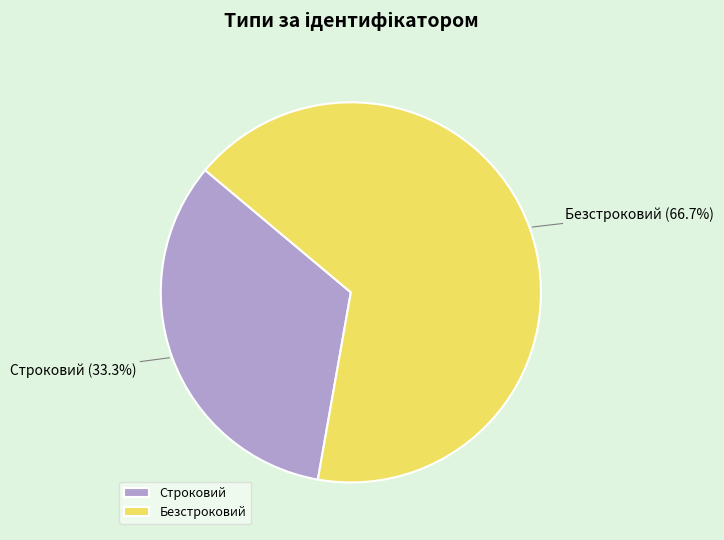

Does any single category account for the majority?

Yes